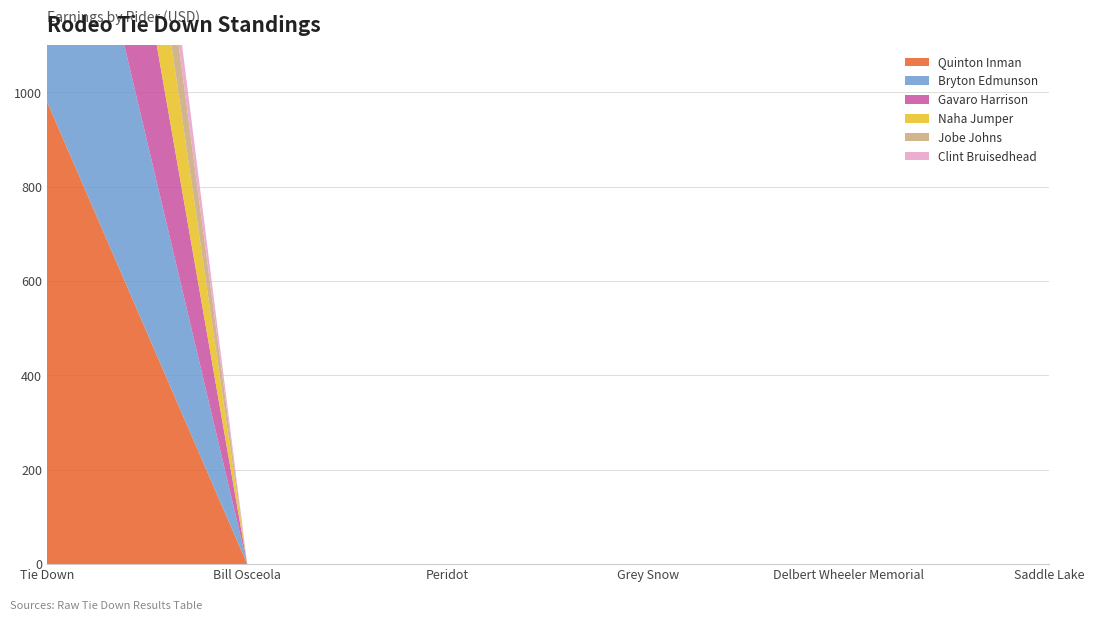

Reading left to right, transcribe all the data shown in this chart.

Quinton Inman: 981.4	0.0	0.0	0.0	0.0	0.0
Bryton Edmunson: 812.2	0.0	0.0	0.0	0.0	0.0
Gavaro Harrison: 643.0	0.0	0.0	0.0	0.0	0.0
Naha Jumper: 473.8	0.0	0.0	0.0	0.0	0.0
Jobe Johns: 304.6	0.0	0.0	0.0	0.0	0.0
Clint Bruisedhead: 169.2	0.0	0.0	0.0	0.0	0.0